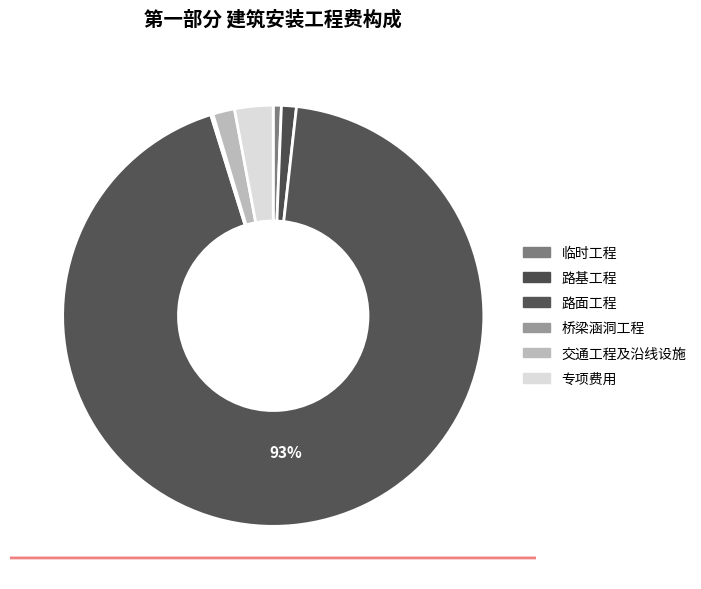

What is the total percentage of 交通工程及沿线设施 and 路基工程?

2.8%